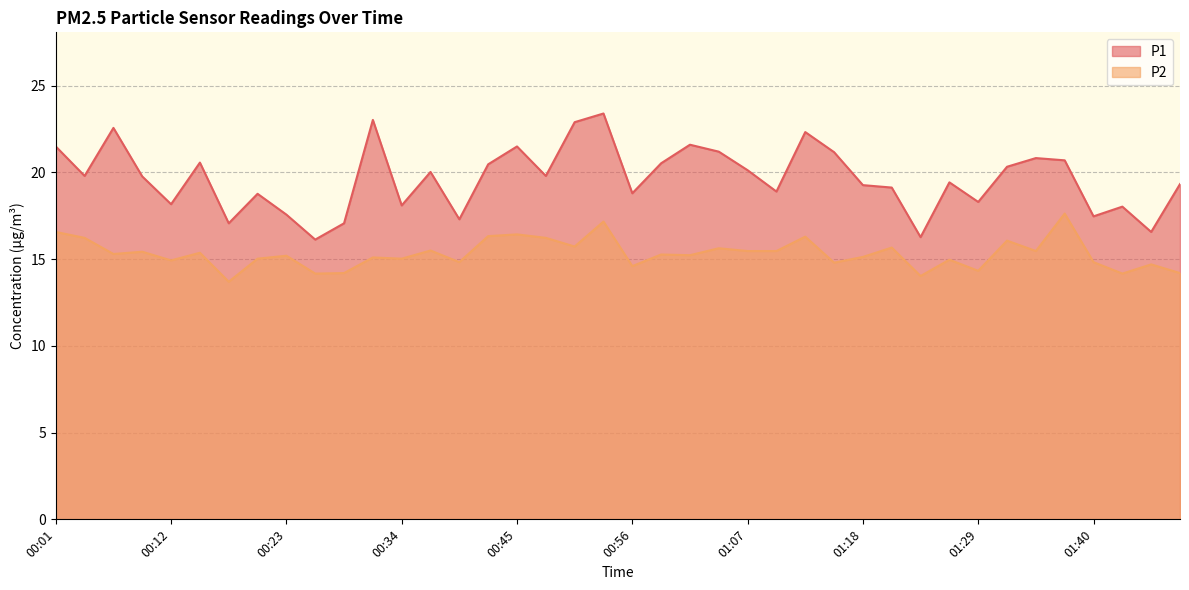

Which series has the widest spread of values?

P1